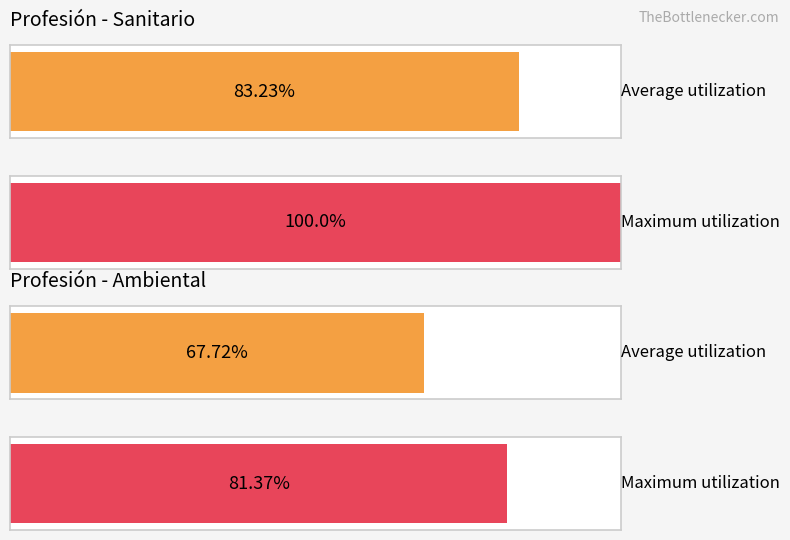

Is it true that the value at 5 is 1?

True